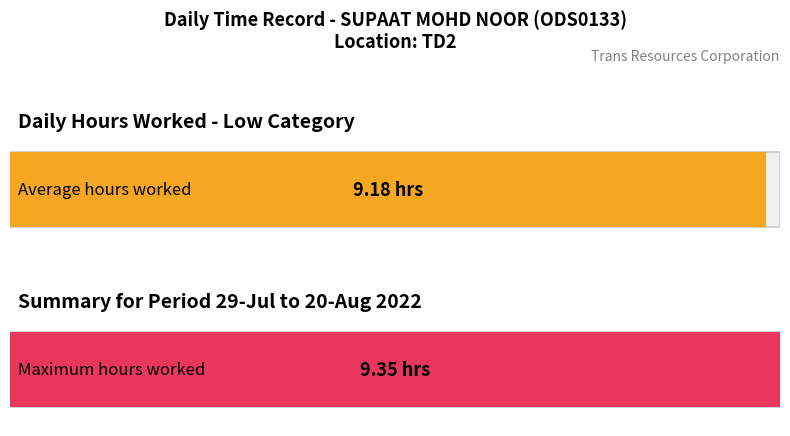

Is it true that the value at 10-Wed is 15.2?

False